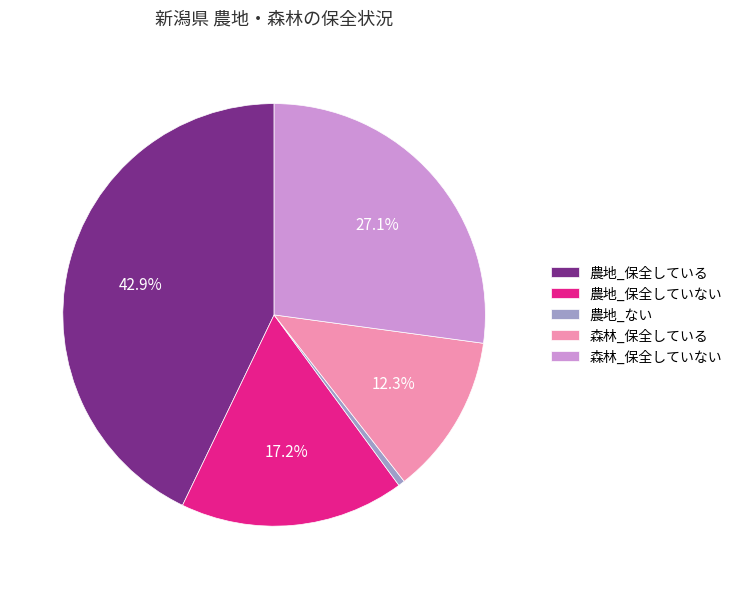

The 農地_ない slice represents 16% of the pie. True or false?

False